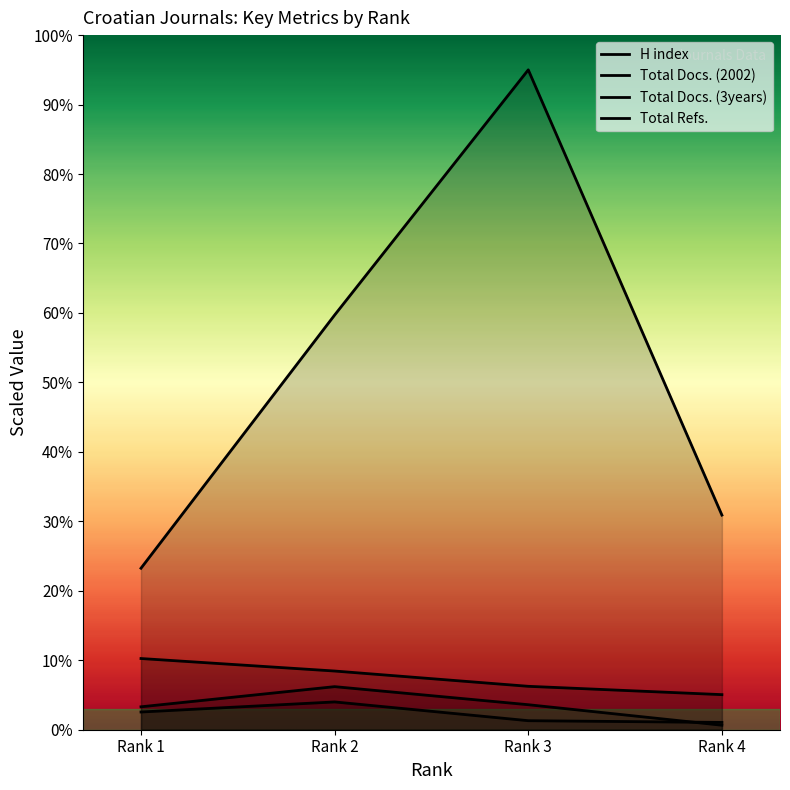

How many lines are shown in the chart?

4